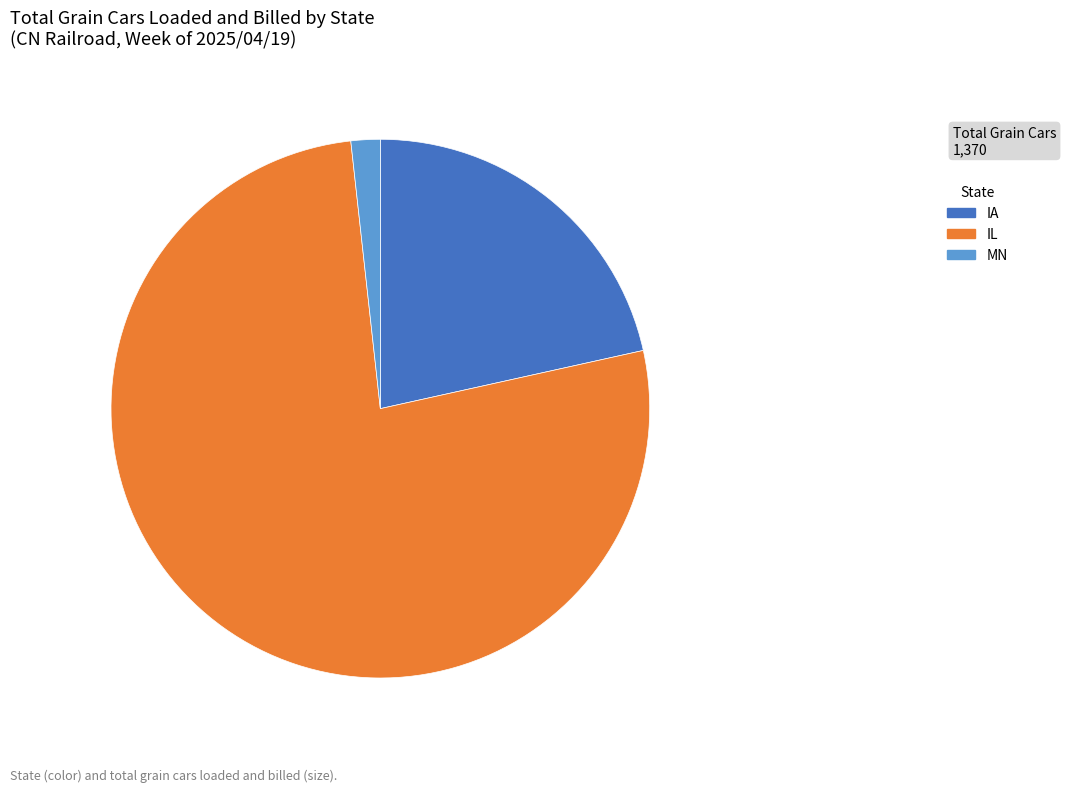

Between IL and IA, which is larger?

IL